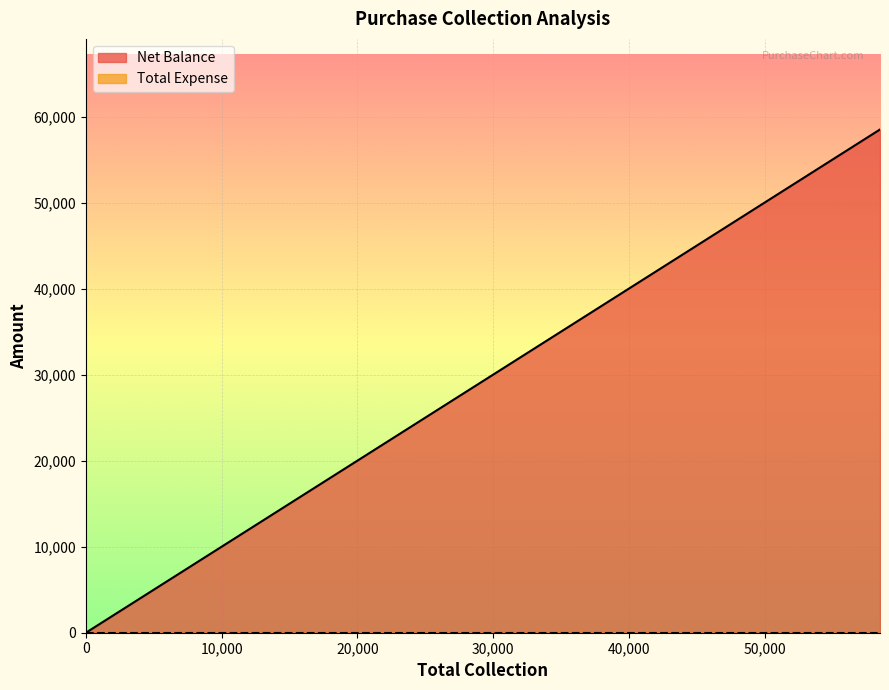

How many lines are shown in the chart?

2